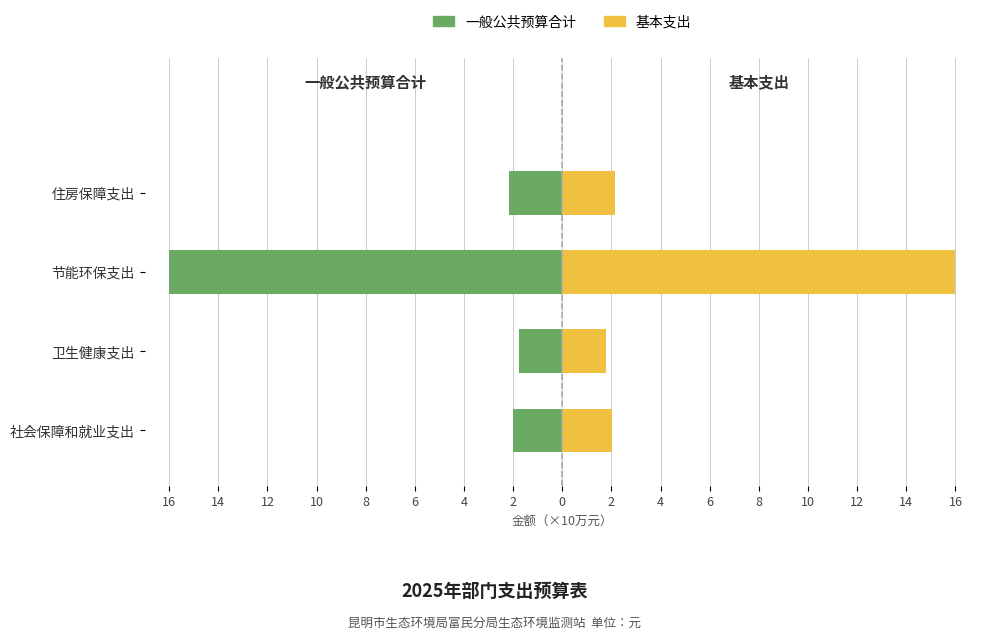

Is the value of 一般公共预算合计 at 社会保障和就业支出 greater than the value of 基本支出 at 社会保障和就业支出?

No